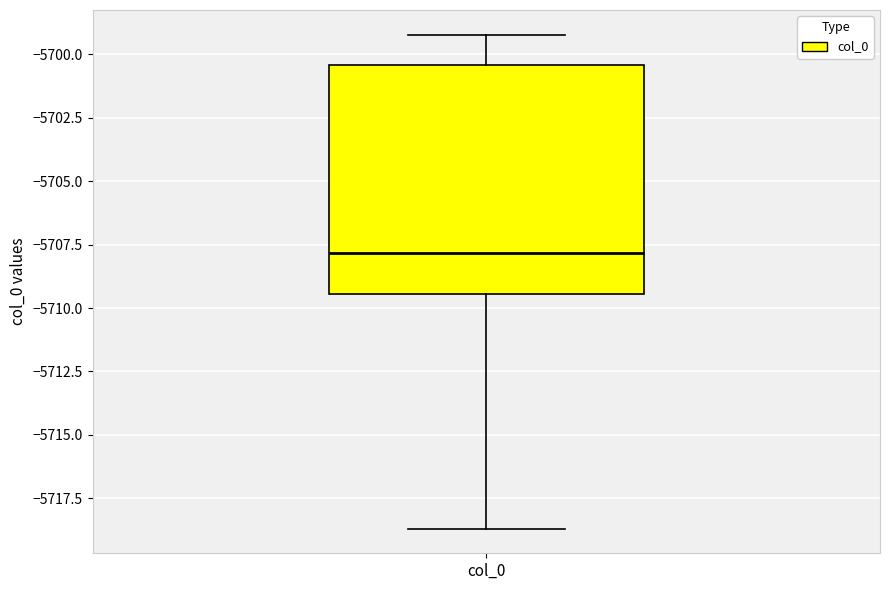

Read this box plot against the y-axis: the position of the median line, the range covered by the box, and the ends of both whiskers. The values are not printed on the chart, so give them approximately, as read against the axis.

median -5708.0, box -5709.5 to -5700.5, whiskers -5718.5 to -5699.0